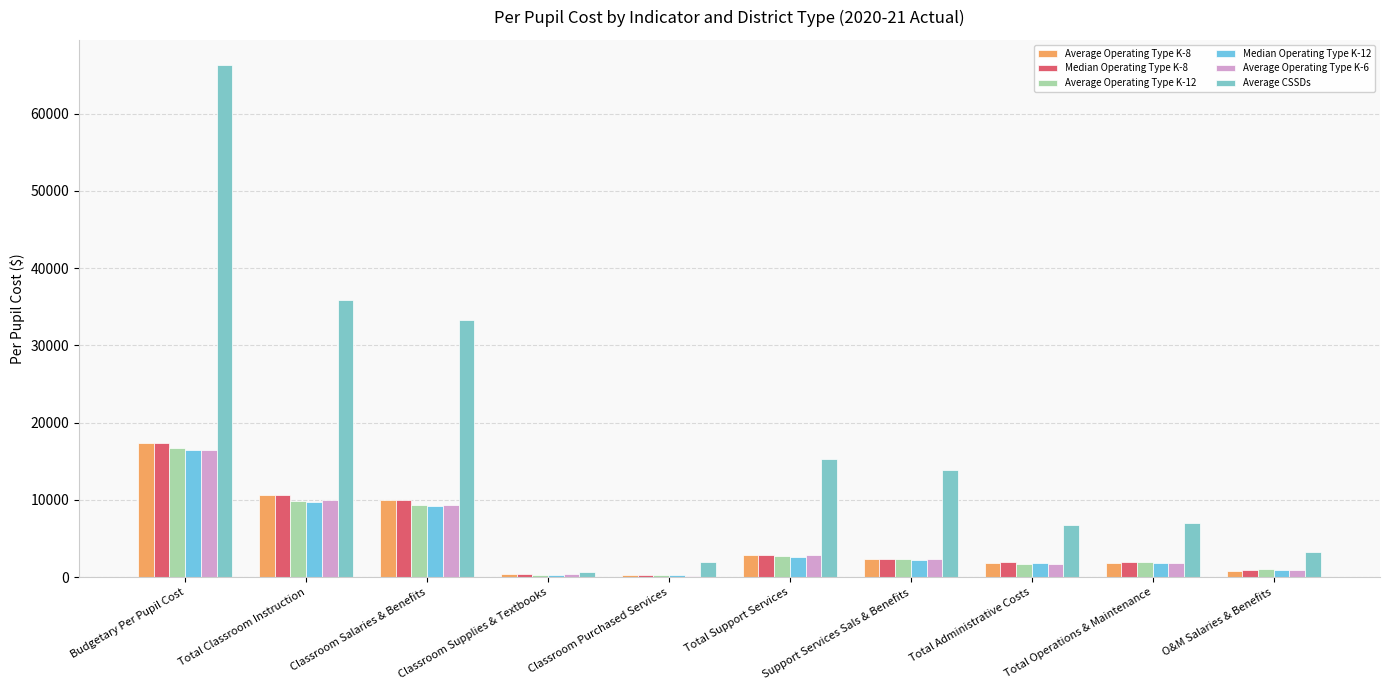

What is the total value across all series at Classroom Salaries & Benefits?

81339